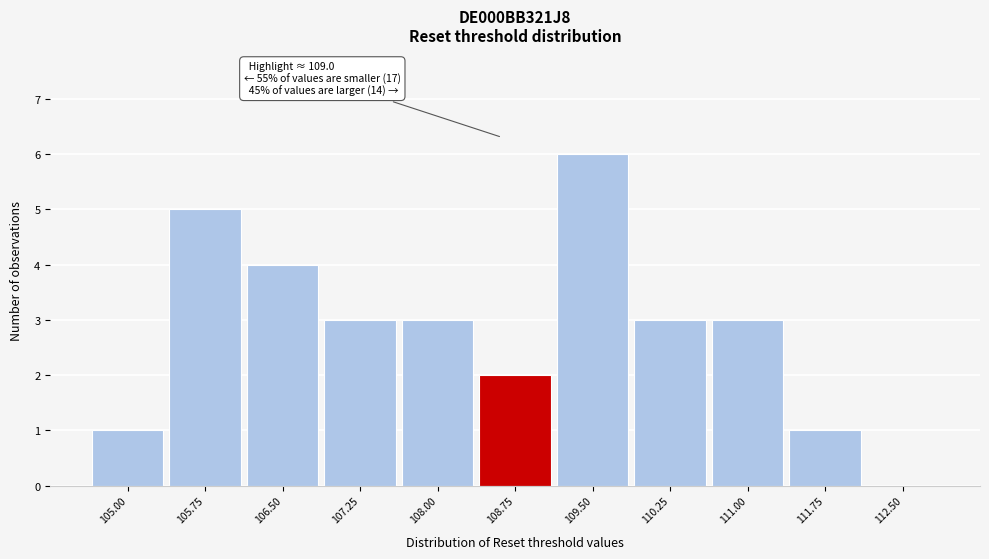

Reading left to right, transcribe all the data shown in this chart.

105.00=1	105.75=5	106.50=4	107.25=3	108.00=3	108.75=2	109.50=6	110.25=3	111.00=3	111.75=1	112.50=0